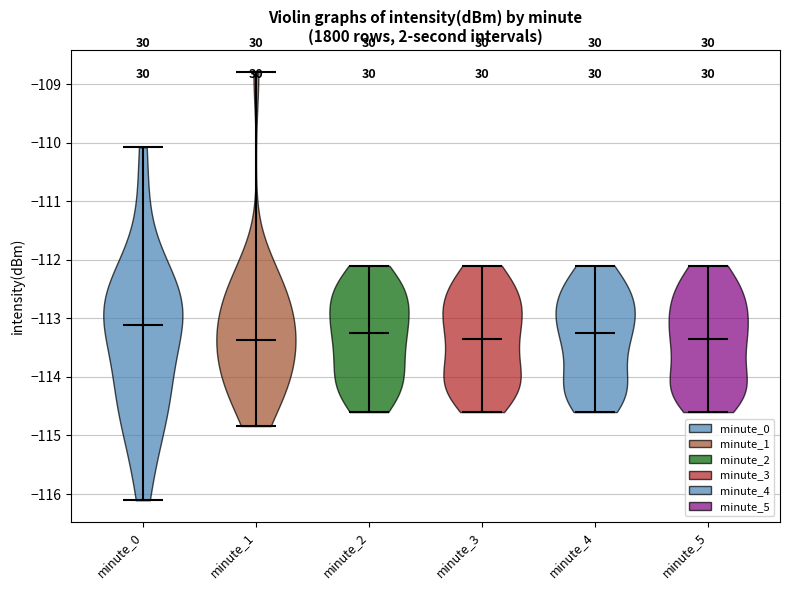

Reading left to right, read every violin against the y-axis: where its median line is, and the lowest and highest points it reaches. The values are not printed on the chart, so give them approximately, as read against the axis.

minute_0: median line -113.1, lowest point -116.1, highest point -110.1
minute_1: median line -113.4, lowest point -114.8, highest point -108.8
minute_2: median line -113.2, lowest point -114.6, highest point -112.1
minute_3: median line -113.3, lowest point -114.6, highest point -112.1
minute_4: median line -113.2, lowest point -114.6, highest point -112.1
minute_5: median line -113.3, lowest point -114.6, highest point -112.1